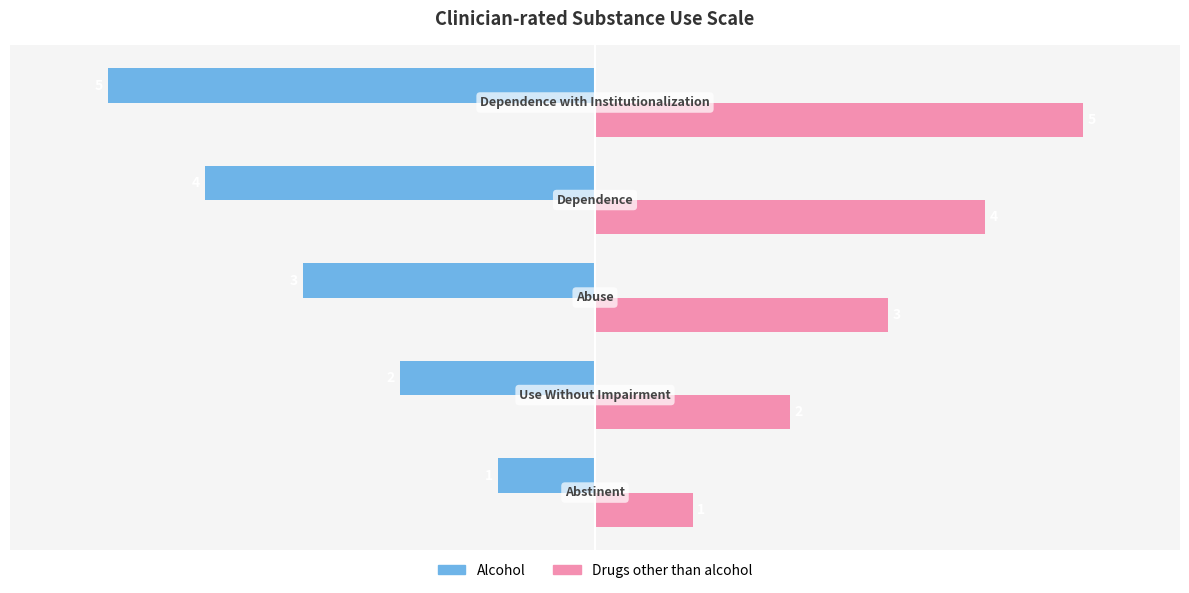

What is the smallest value displayed?

-5